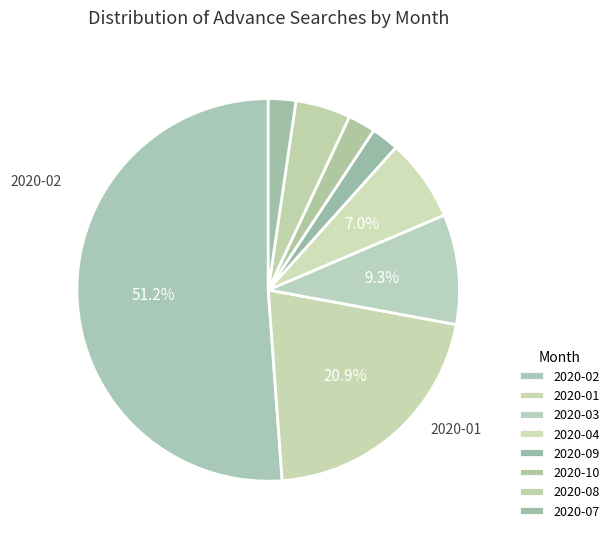

To the nearest percent, what is the average slice percentage?

12%